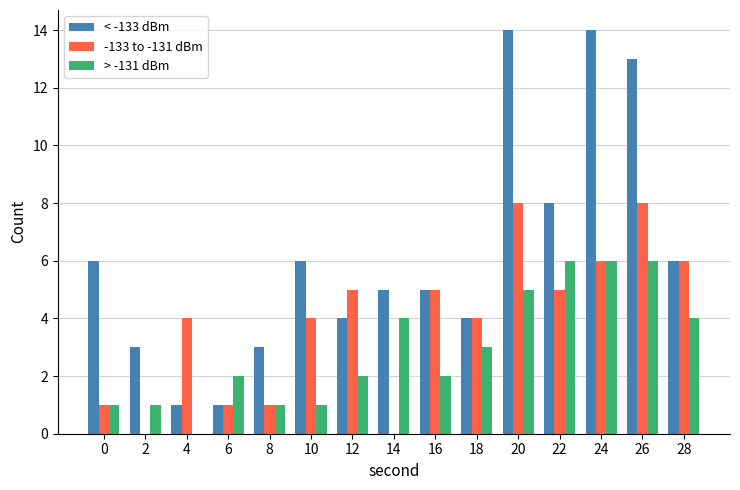

True or false: < -133 dBm has a value of 1 at 4.

True